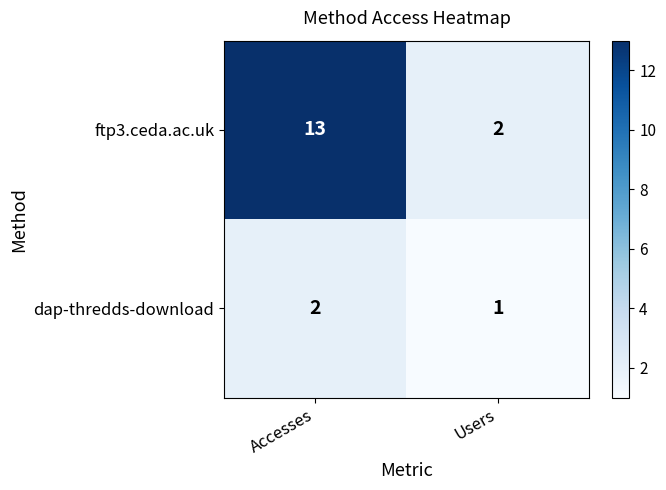

How many categories are shown in the chart?

2